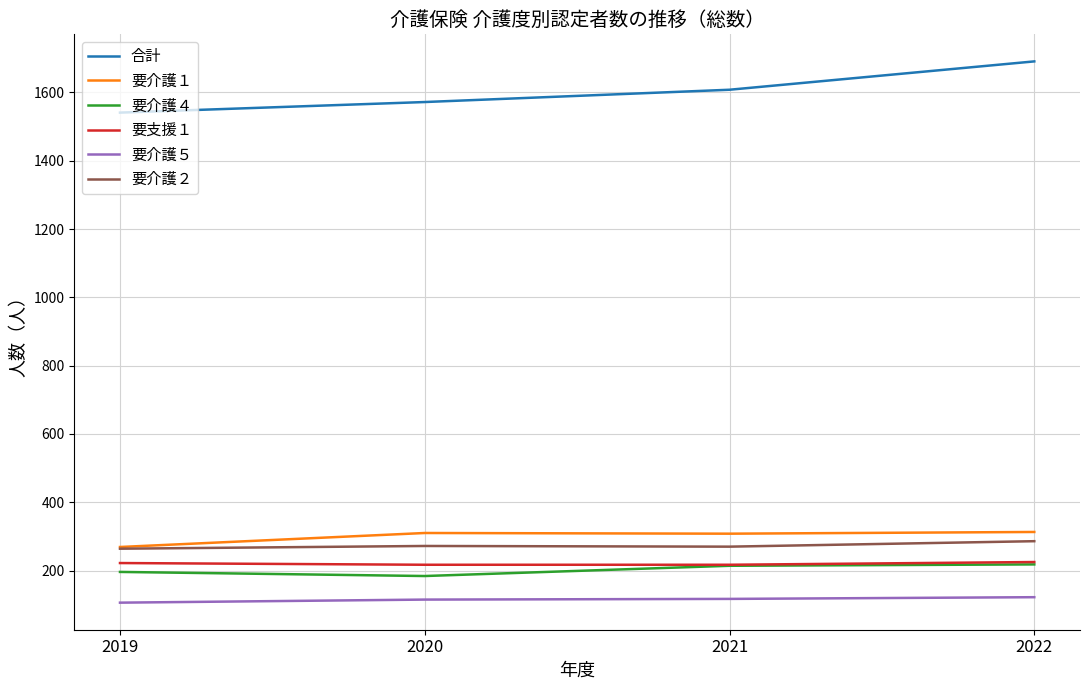

Is it true that 合計 equals 1691 at 2022?

True